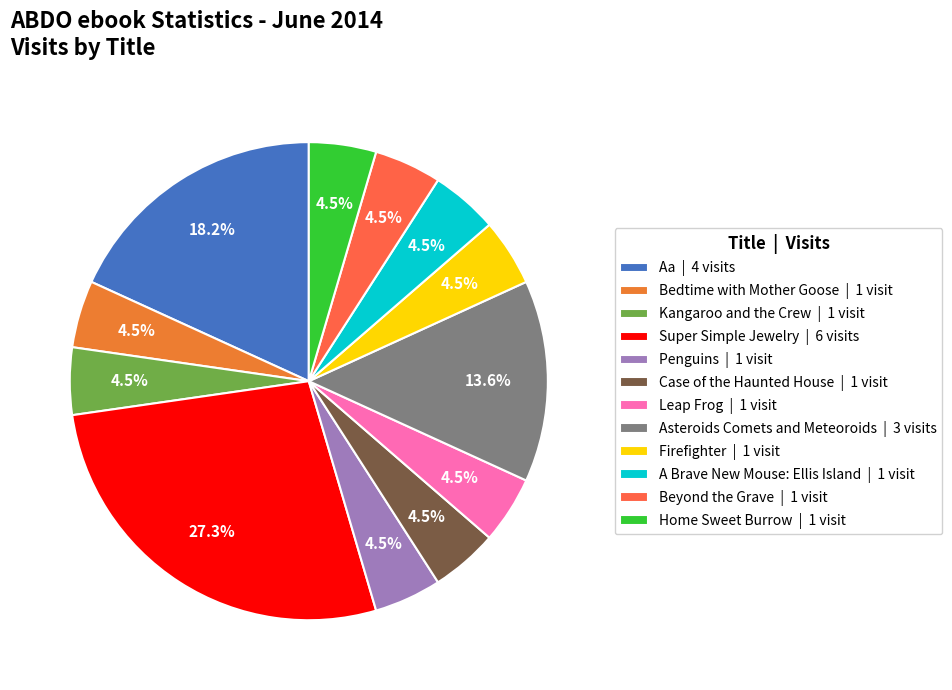

What percentage do Firefighter and Kangaroo and the Crew together represent?

9.1%